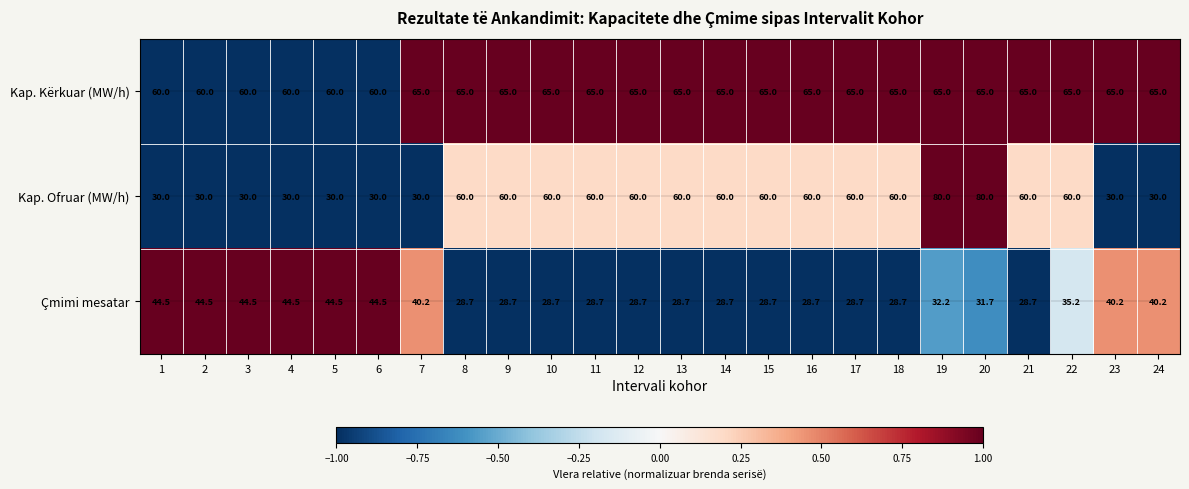

What is the approximate value of Çmimi mesatar at 6?

44.5